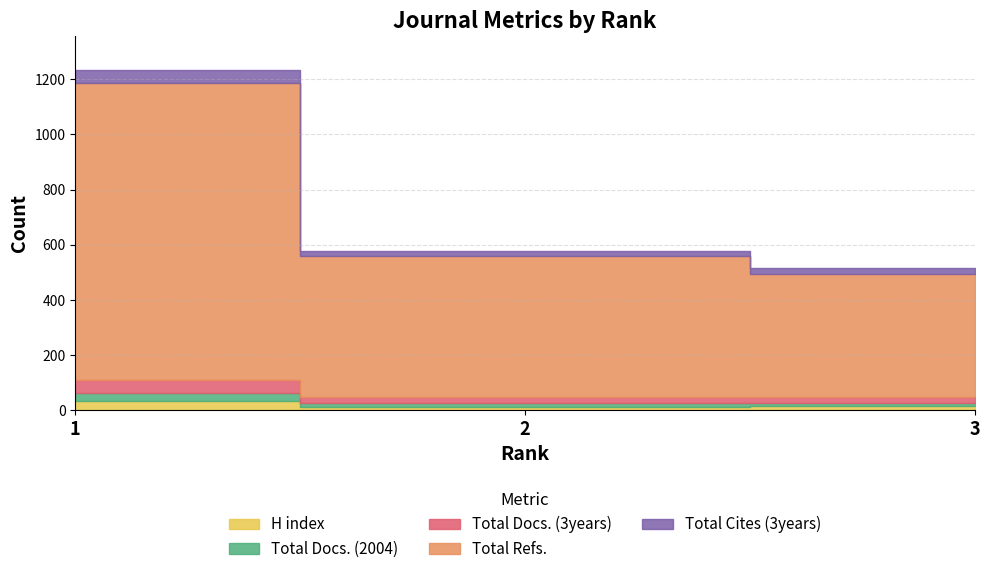

Where is Total Docs. (3years) nearest to the value 35?

2